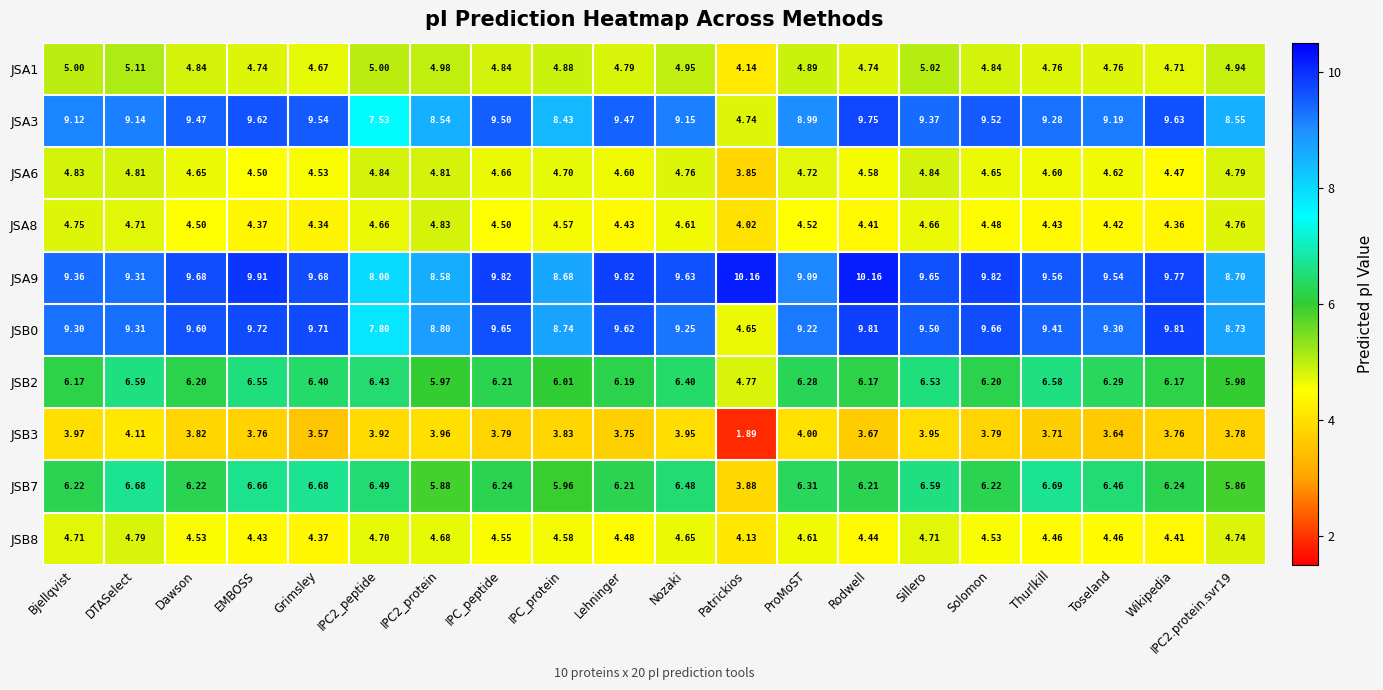

What is the difference between the highest and lowest values at Bjellqvist?

5.4